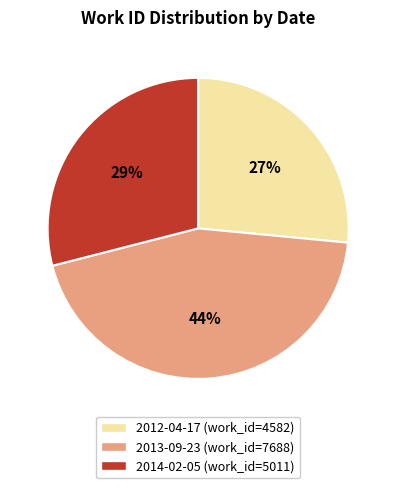

To the nearest percent, what percentage of the pie is 2012-04-17?

27%